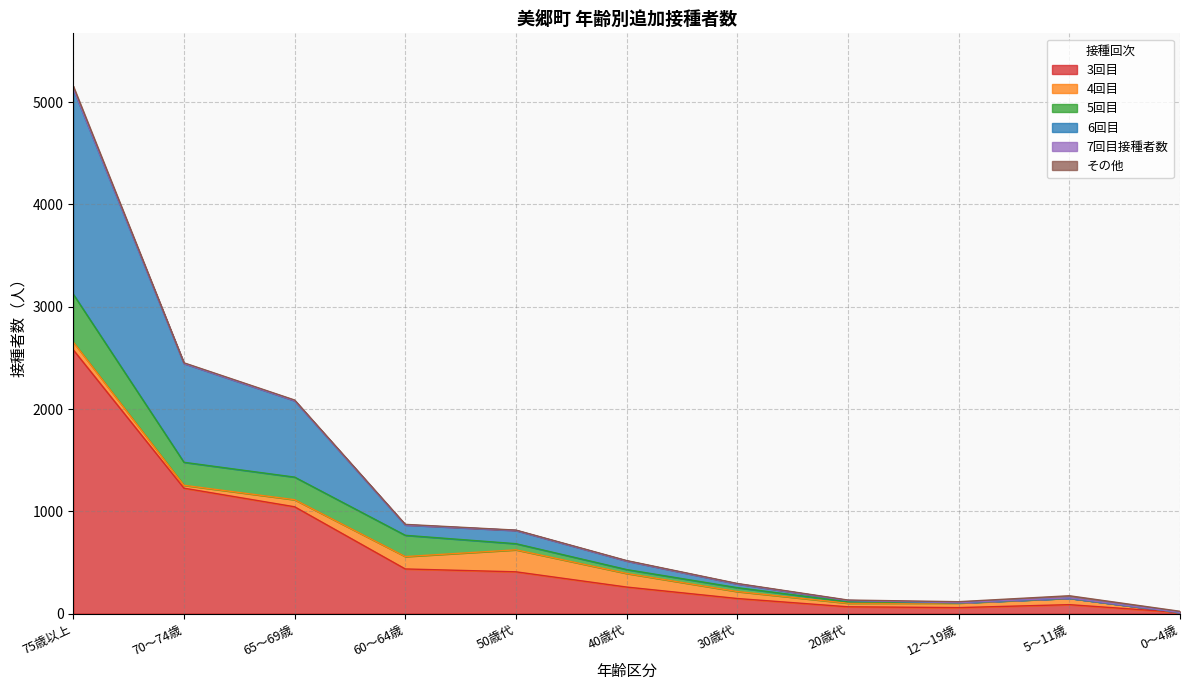

True or false: 5回目 and 6回目 intersect in this chart.

True